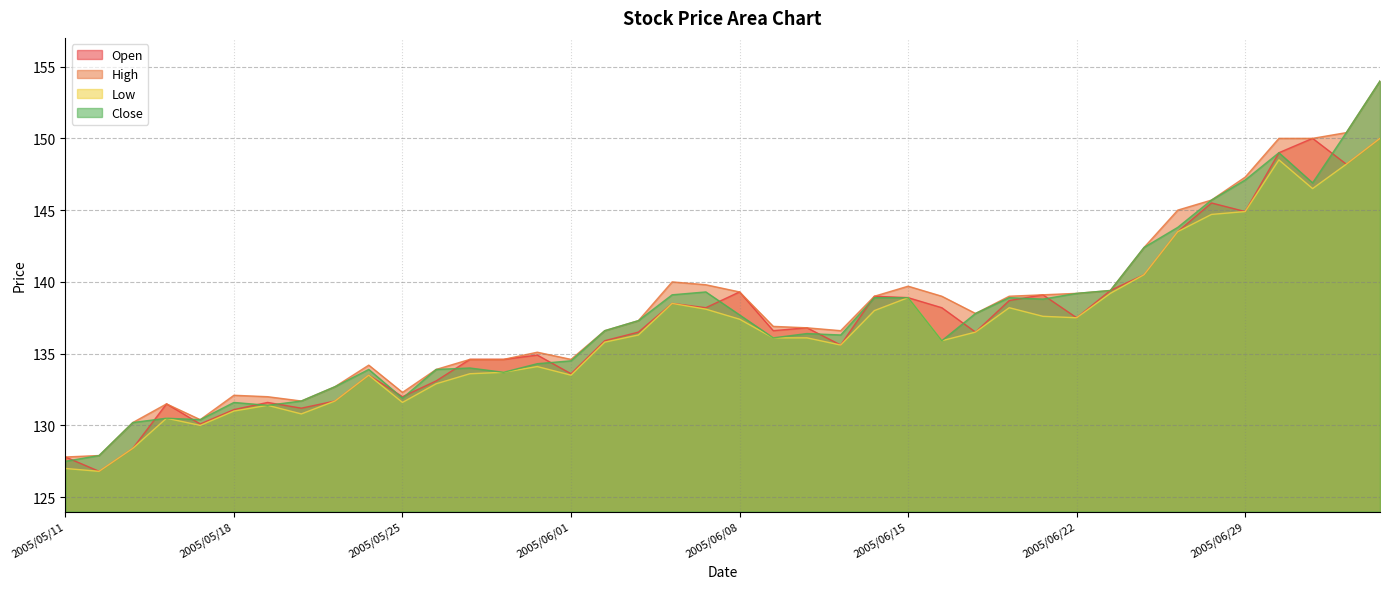

At which category is the sum across all series the highest?

2005/07/05